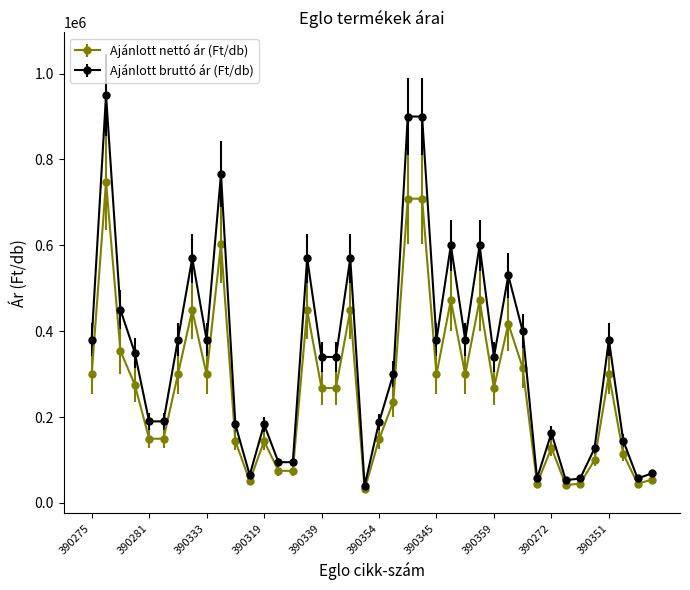

Rank the series by their maximum value, from highest to lowest.

Ajánlott bruttó ár (Ft/db), Ajánlott nettó ár (Ft/db)